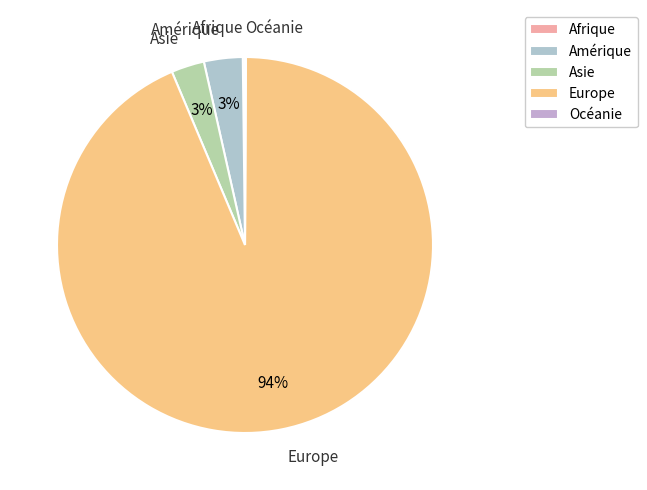

Is it true that Asie is 9% of the pie?

False